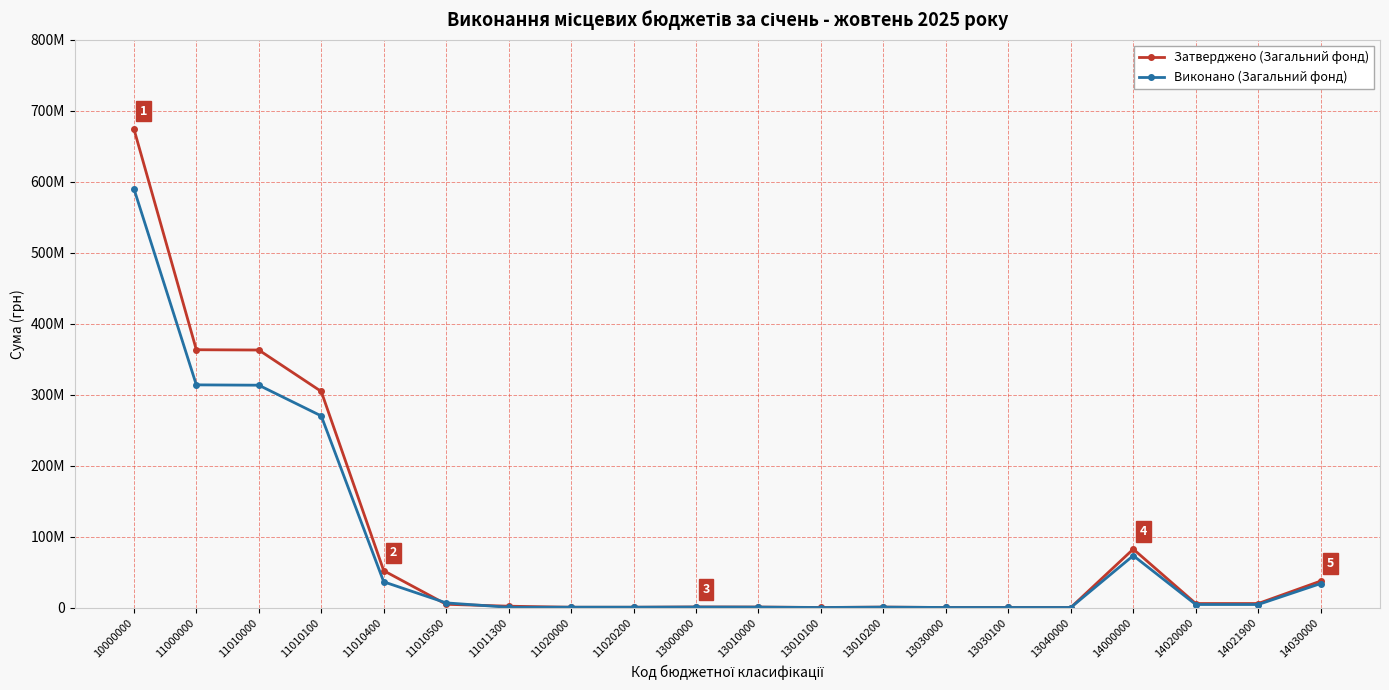

Reading right to left, extract all data points from this chart.

Затверджено (Загальний фонд): 37300000.0	5650000.0	5650000.0	82350000.0	45000.0	70000.0	70000.0	600000.0	80000.0	680000.0	795000.0	400000.0	400000.0	1875000.0	4593700.0	51935700.0	304495600.0	362900000.0	363300000.0	674680337.0
Виконано (Загальний фонд): 33787305.6	4255248.1	4255248.1	73161948.4	46096.3	55107.5	55107.5	567102.8	7770.4	574873.1	676076.9	473548.6	473548.6	343191.0	6540378.6	36233539.7	270012897.1	313322006.4	313795554.9	590429234.3